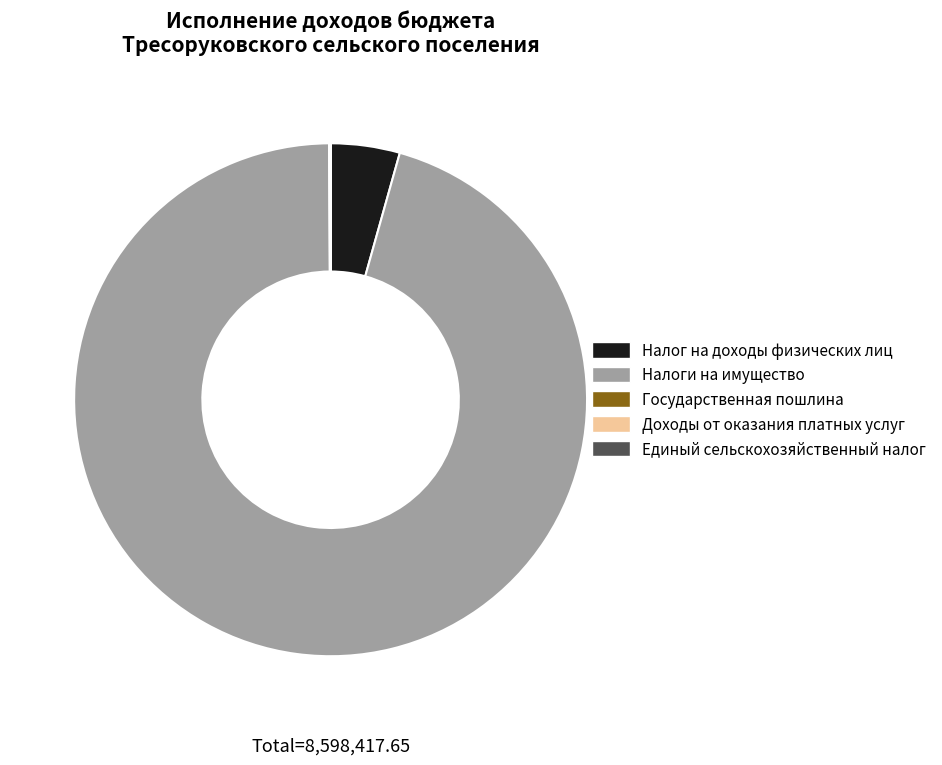

The Налог на доходы физических лиц slice represents 4% of the pie. True or false?

True